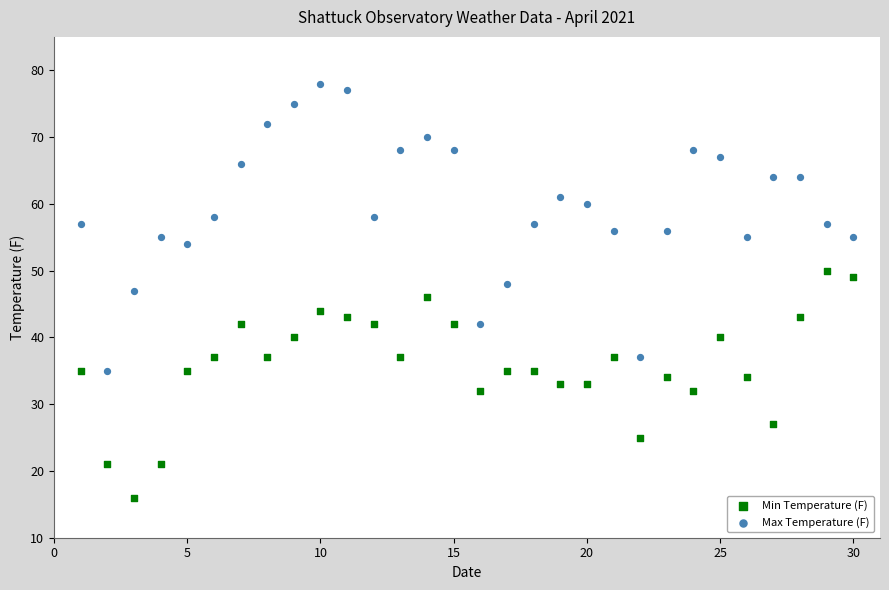

What are all the series names shown in the legend?

Min Temperature (F), Max Temperature (F)